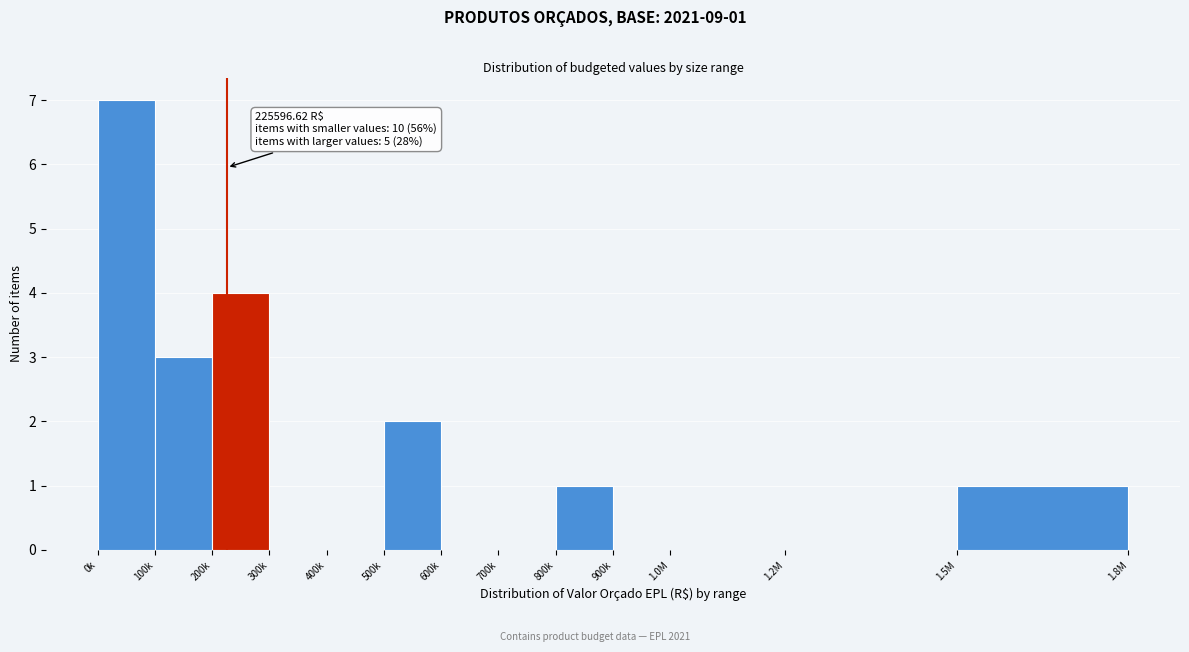

Reading left to right, extract all data points from this chart.

0k=7	100k=3	200k=4	300k=0	400k=0	500k=2	600k=0	700k=0	800k=1	900k=0	1.0M=0	1.2M=0	1.5M=1